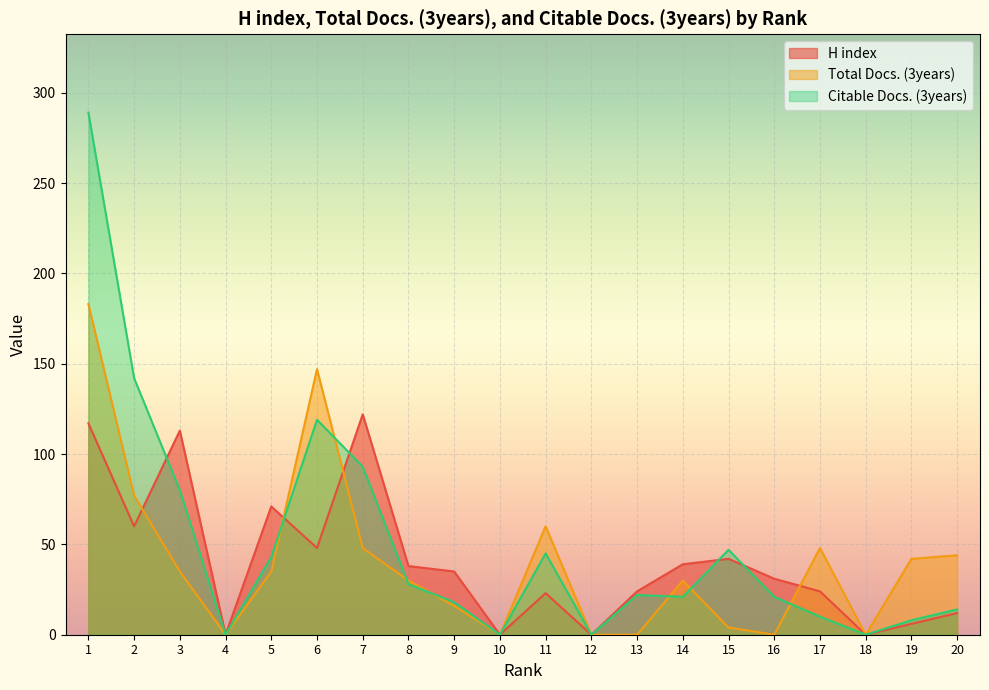

How many values in the Citable Docs. (3years) series exceed 22?

9